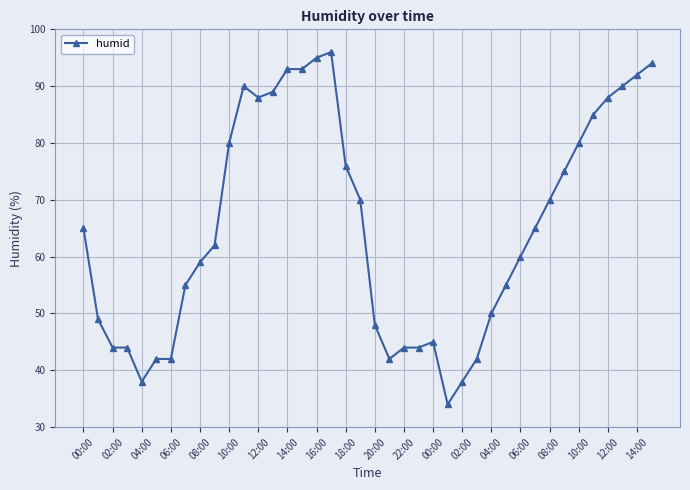

Reading left to right, what are all the values shown in this chart?

65	49	44	44	38	42	42	55	59	62	80	90	88	89	93	93	95	96	76	70	48	42	44	44	45	34	38	42	50	55	60	65	70	75	80	85	88	90	92	94